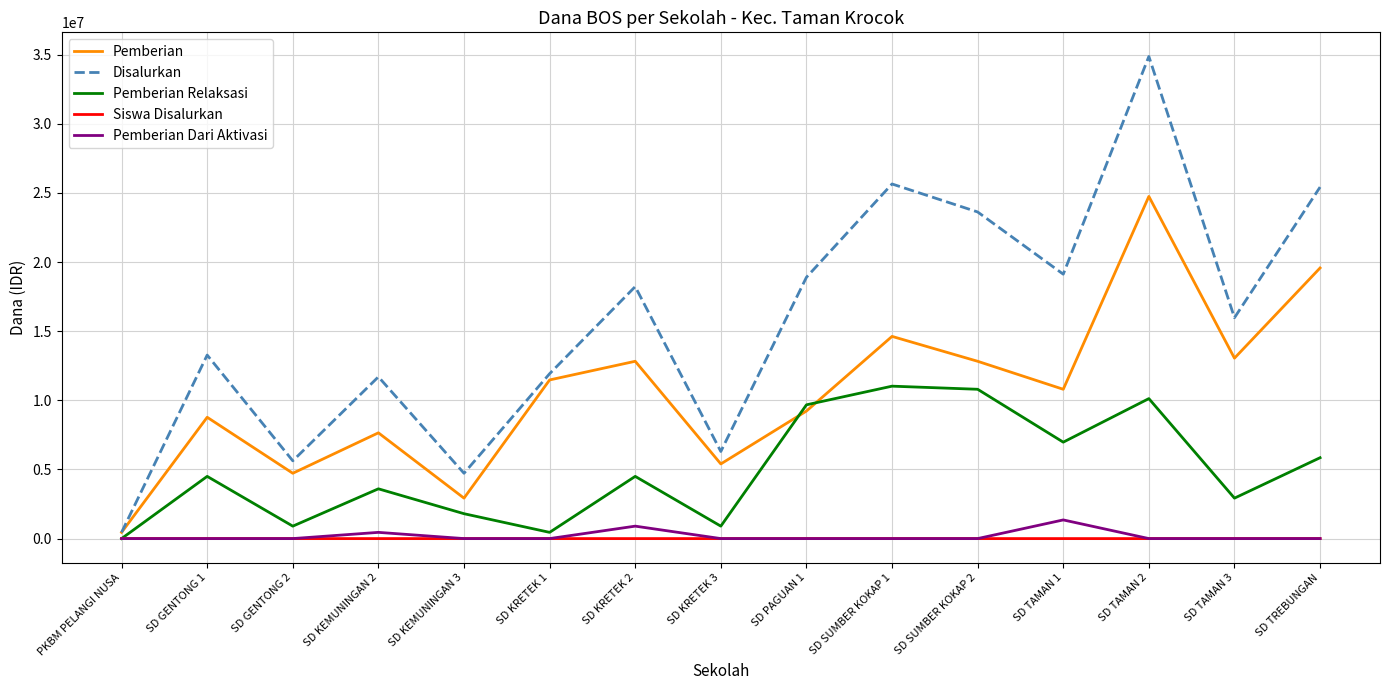

At which label is Disalurkan closest to 17662500?

SD KRETEK 2